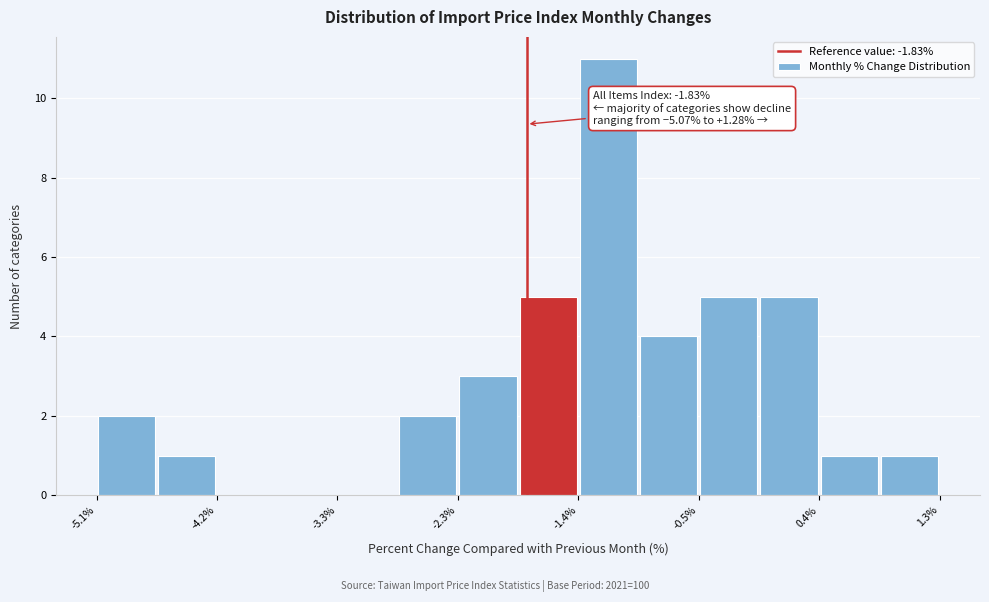

Over which range of the x-axis is the bar tallest?

-1.4 to -1.0